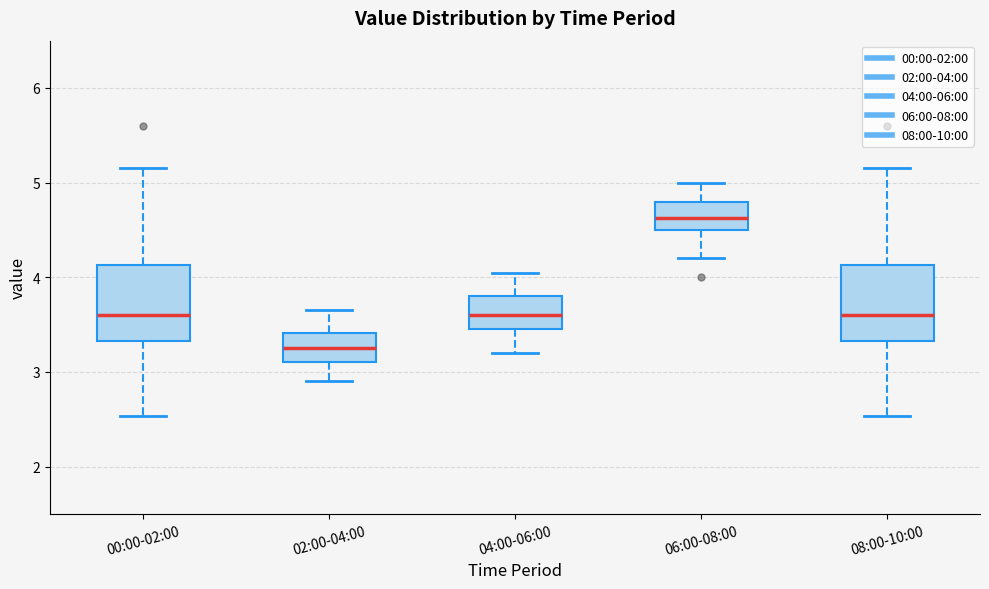

Reading left to right, transcribe this box plot: for each box, give where its median line is, the range the box spans, and where its two whiskers end, as read against the y-axis. The values are not printed on the chart, so give them approximately, as read against the axis.

00:00-02:00: median 3.6, box 3.3 to 4.1, whiskers 2.5 to 5.2
02:00-04:00: median 3.3, box 3.1 to 3.4, whiskers 2.9 to 3.7
04:00-06:00: median 3.6, box 3.5 to 3.8, whiskers 3.2 to 4.1
06:00-08:00: median 4.6, box 4.5 to 4.8, whiskers 4.2 to 5.0
08:00-10:00: median 3.6, box 3.3 to 4.1, whiskers 2.5 to 5.2